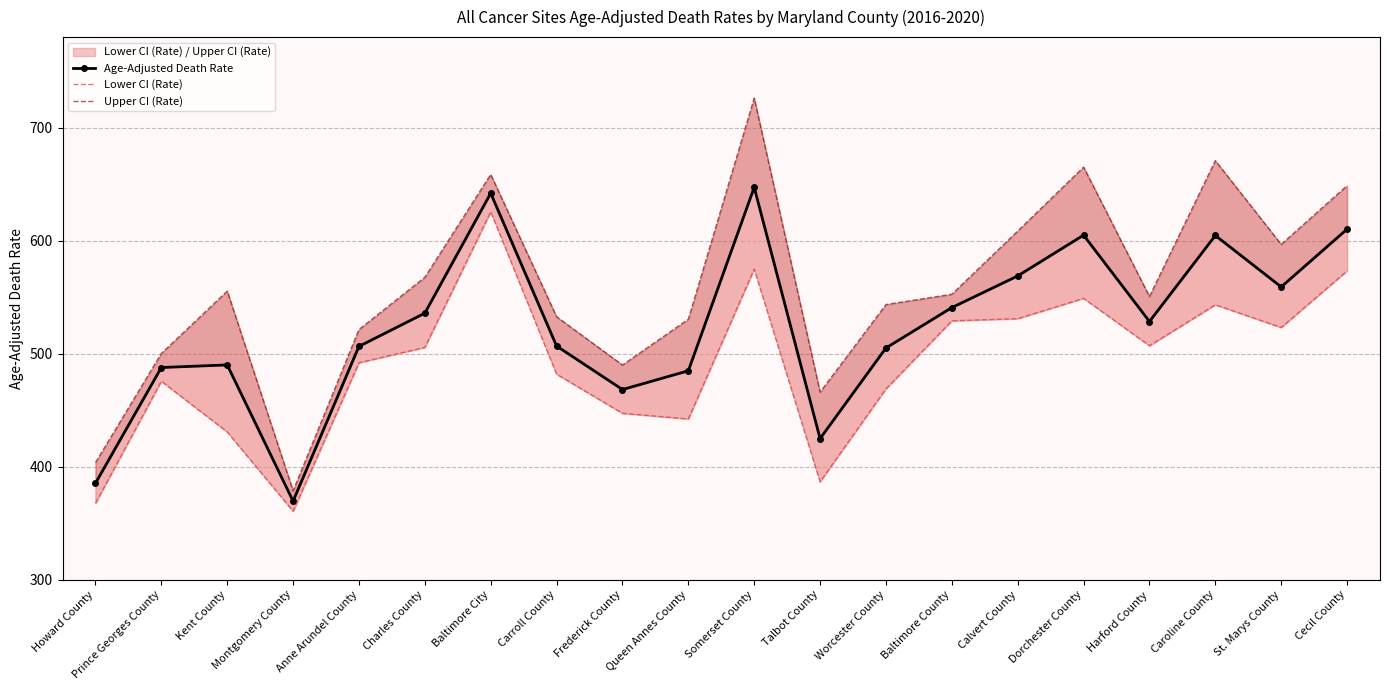

At Caroline County, list the series in order from largest to smallest.

Upper CI (Rate), Age-Adjusted Death Rate, Lower CI (Rate)